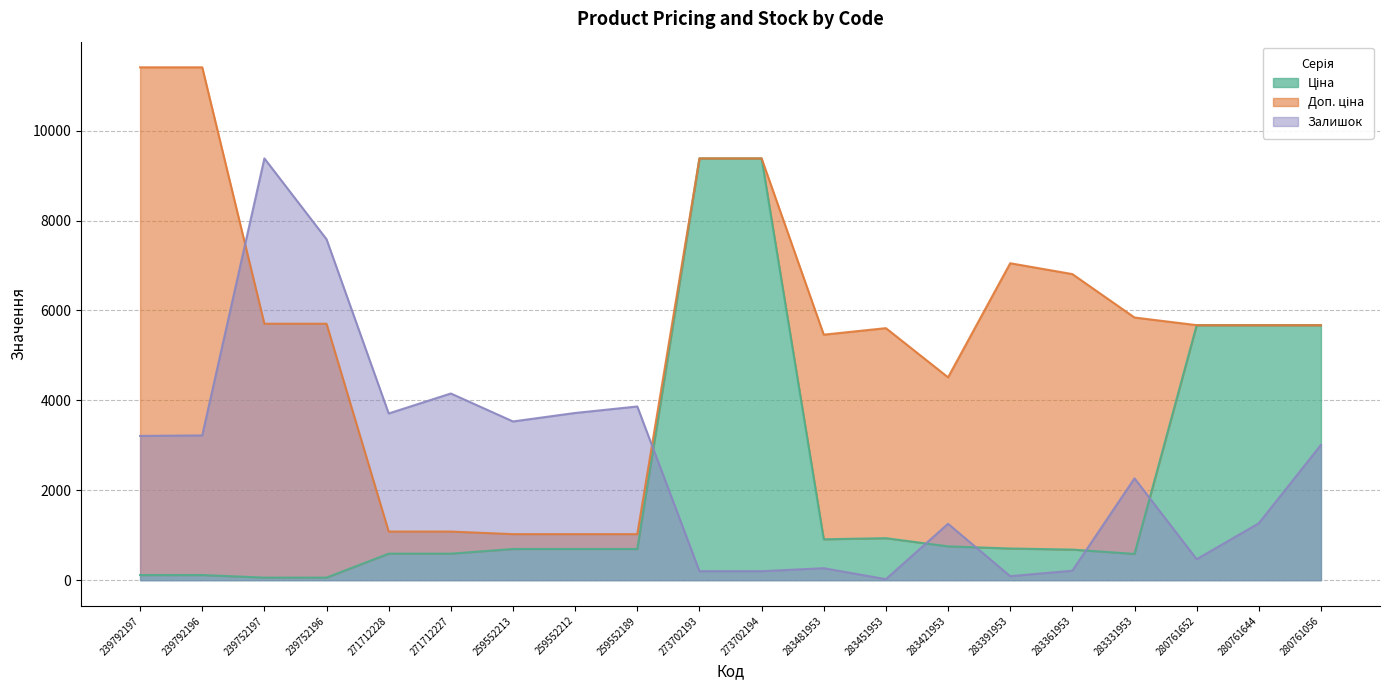

True or false: Доп. ціна and Ціна intersect in this chart.

False